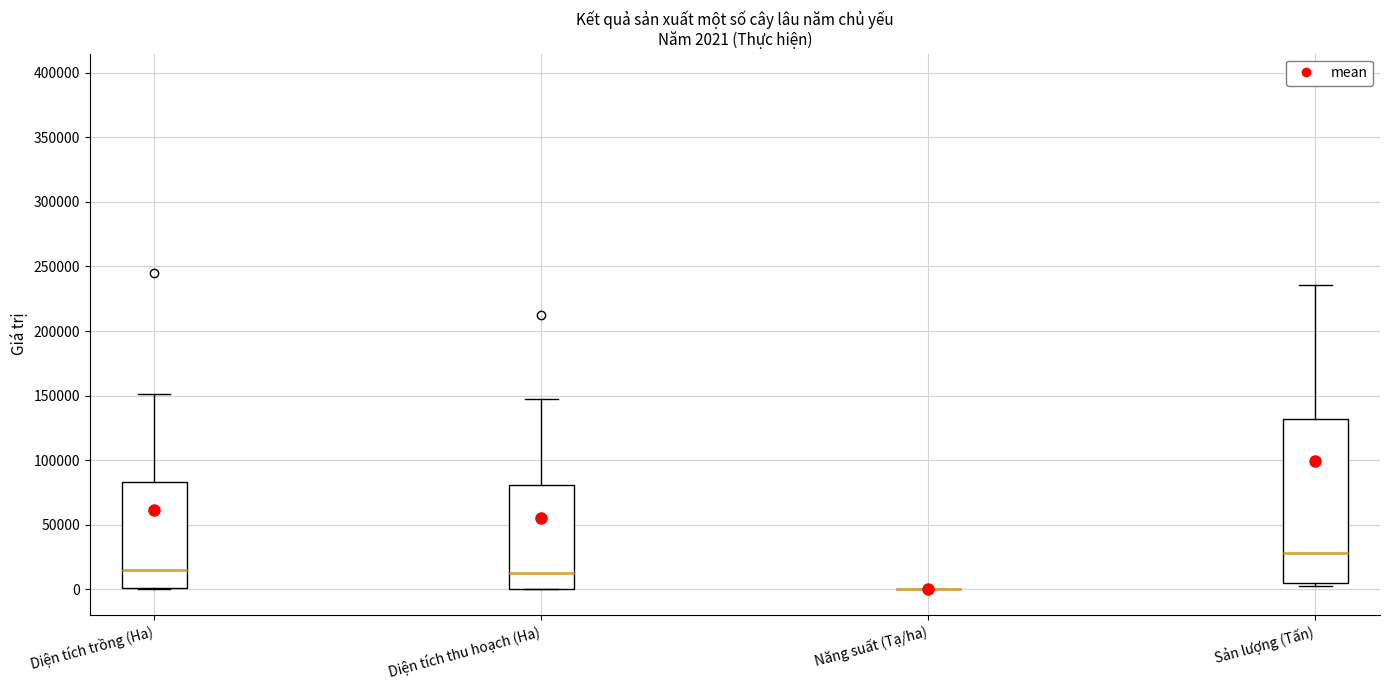

Comparing the boxes themselves (not the whiskers), which one is the tallest?

Sản lượng (Tấn)